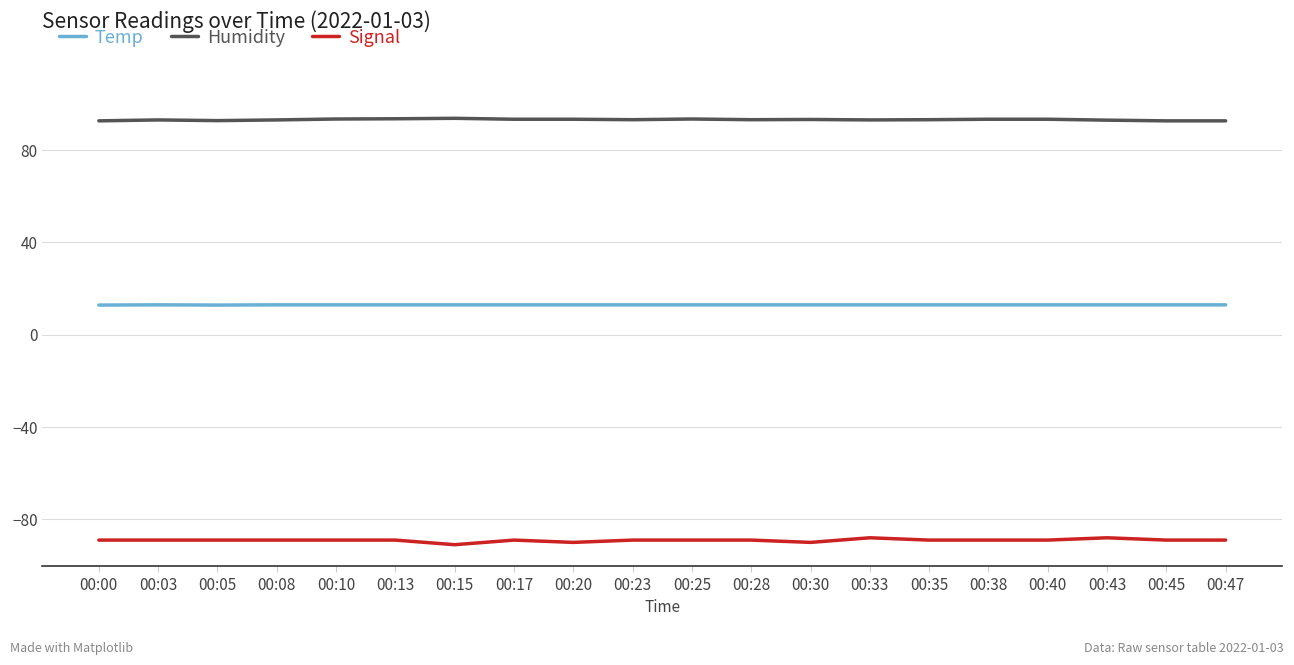

True or false: Temp and Humidity cross at least once.

False